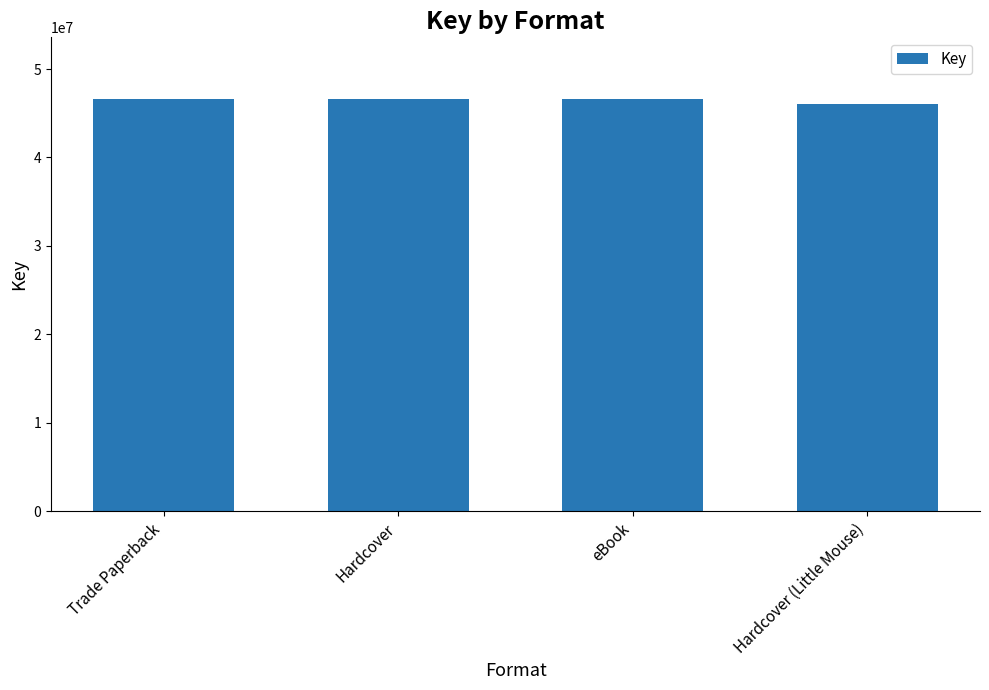

Reading left to right, list all the values displayed in this chart.

46593613	46593613	46593613	46046072